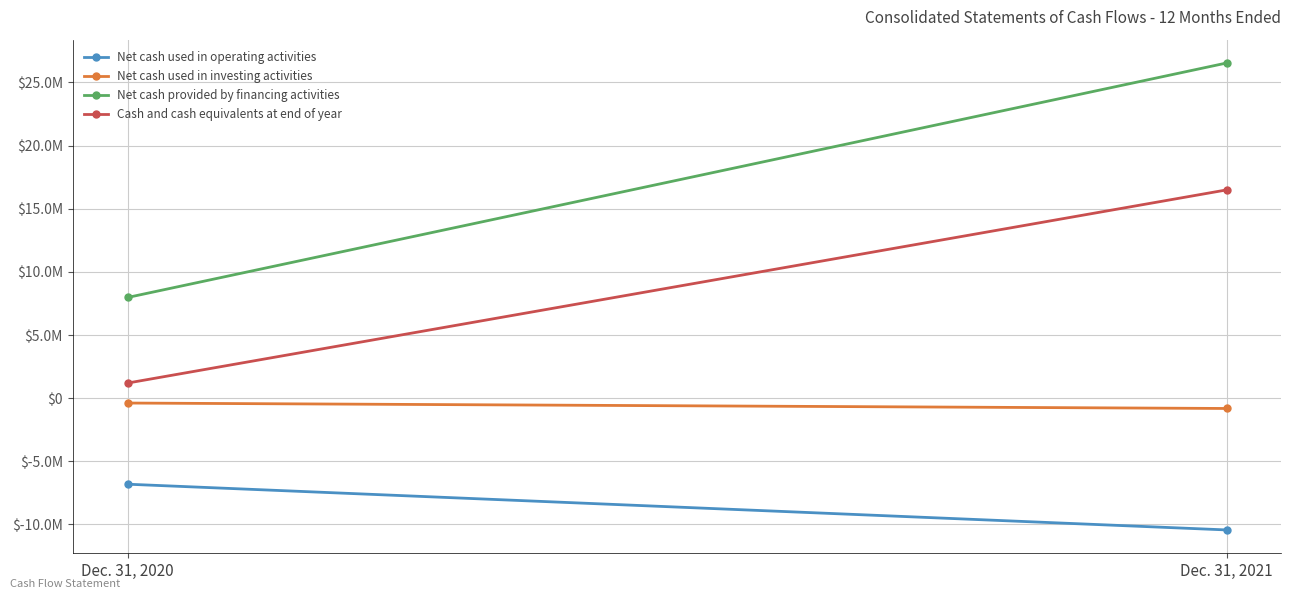

Read the Cash and cash equivalents at end of year value at Dec. 31, 2020, to the nearest 50.

1197650